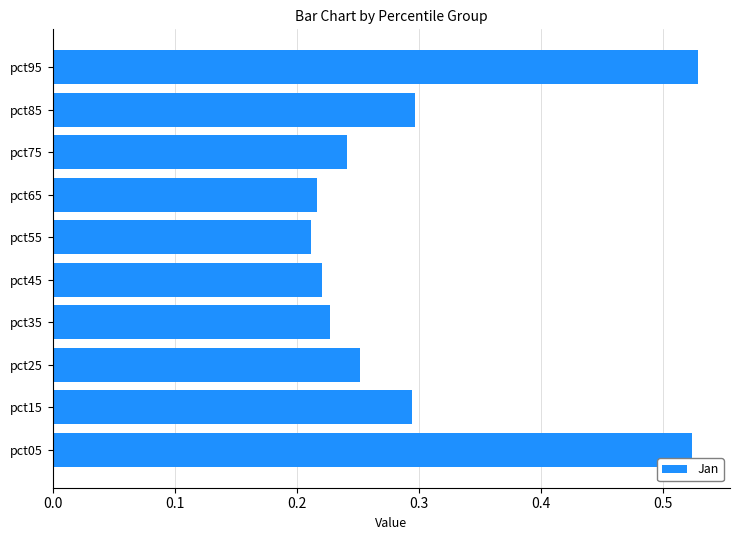

What is the change in value from pct55 to pct85?

+0.1